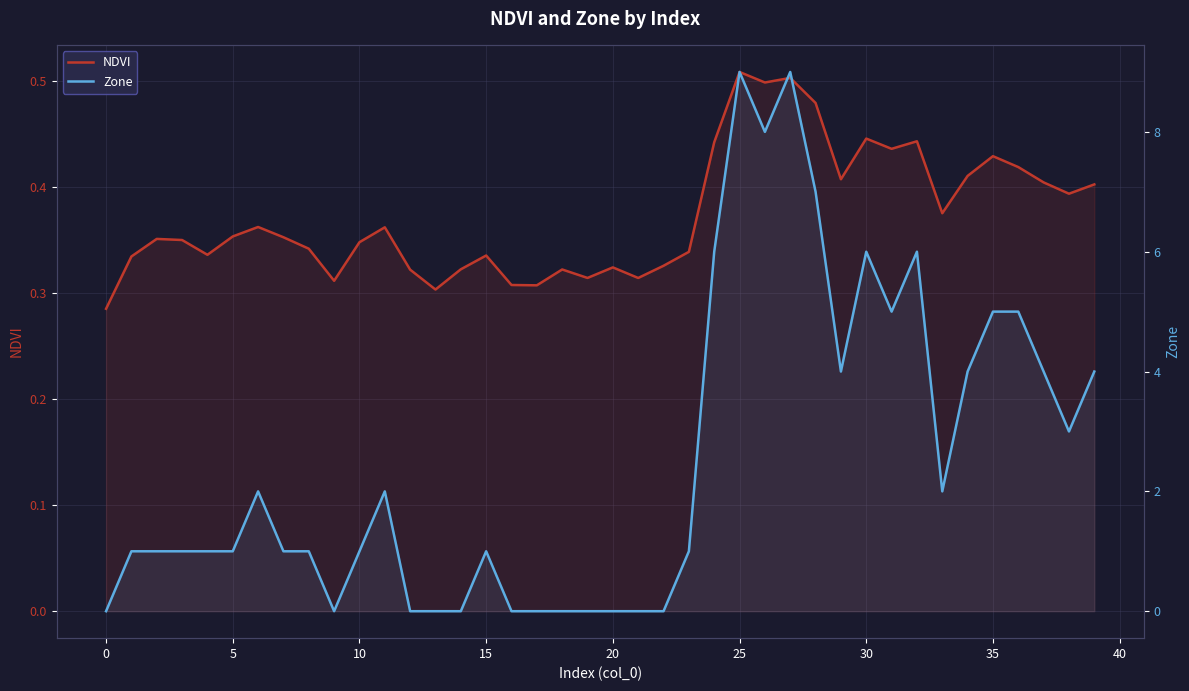

Rank the series at 13 from highest to lowest value.

NDVI, Zone